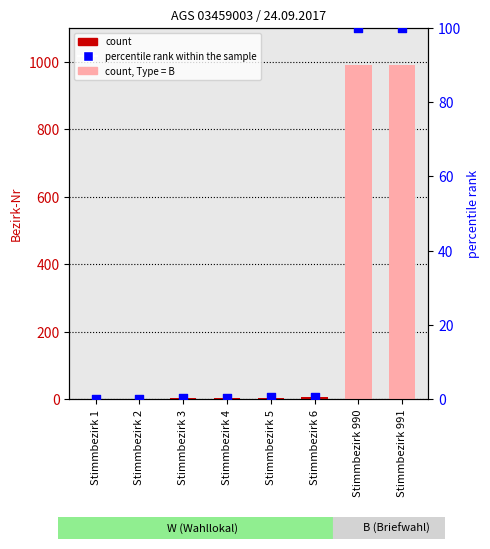

What is the total value across all series at Stimmbezirk 1?

1.1